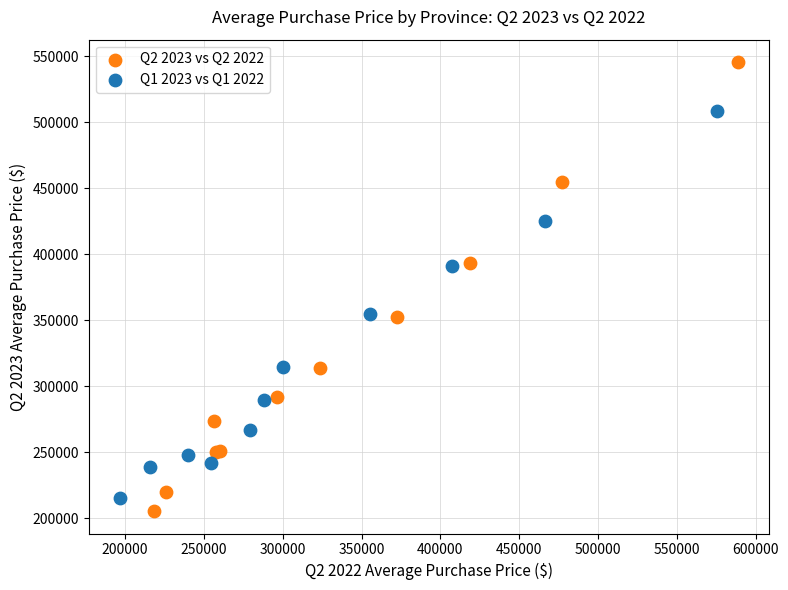

Which series has the largest Y range (max minus min)?

Q2 2023 vs Q2 2022